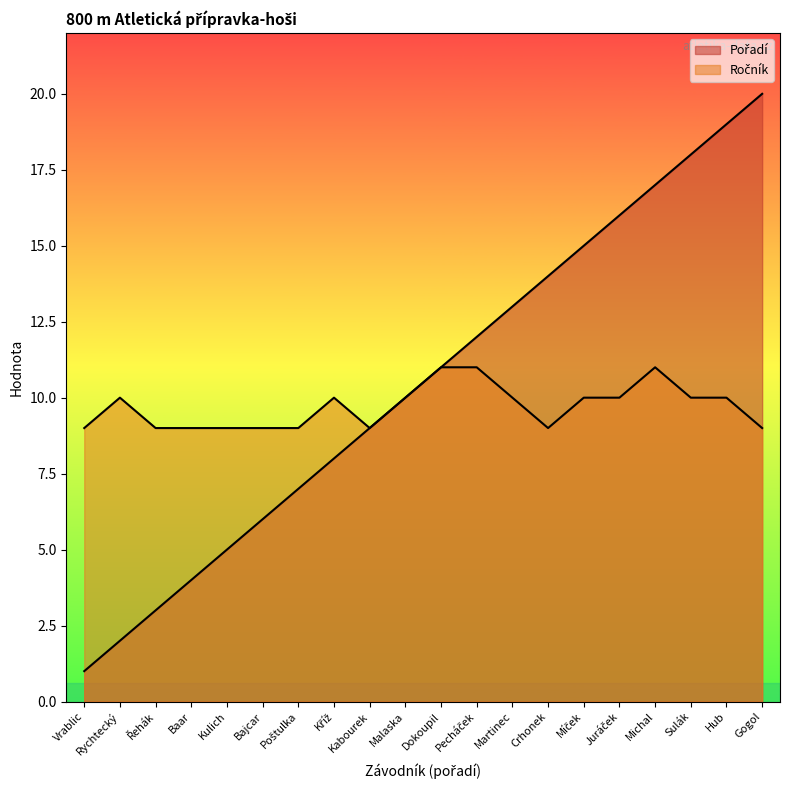

Reading left to right, extract all data points from this chart.

Pořadí: 1	2	3	4	5	6	7	8	9	10	11	12	13	14	15	16	17	18	19	20
Ročník: 9	10	9	9	9	9	9	10	9	10	11	11	10	9	10	10	11	10	10	9